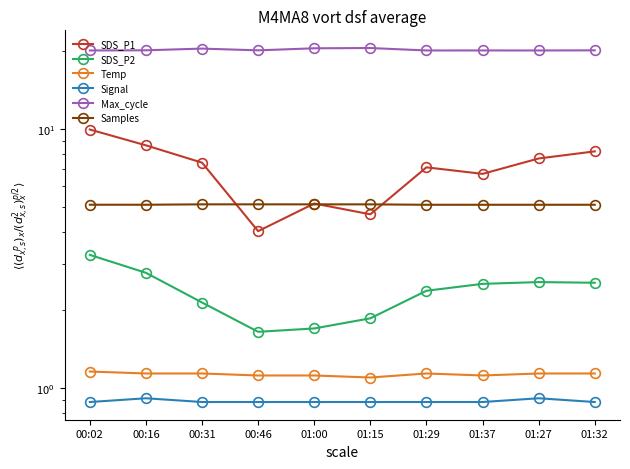

Rank the series by their maximum value, from highest to lowest.

Max_cycle, SDS_P1, Samples, SDS_P2, Temp, Signal